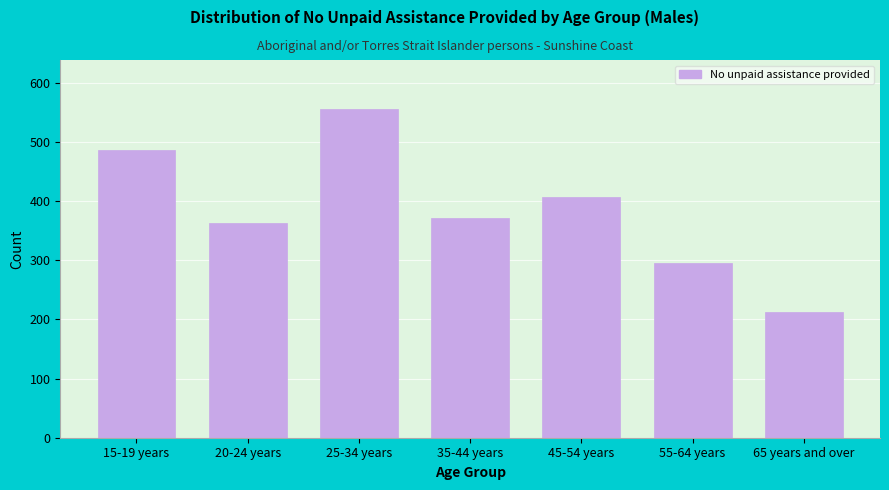

Reading left to right, transcribe all the data shown in this chart.

486	362	555	371	407	296	213